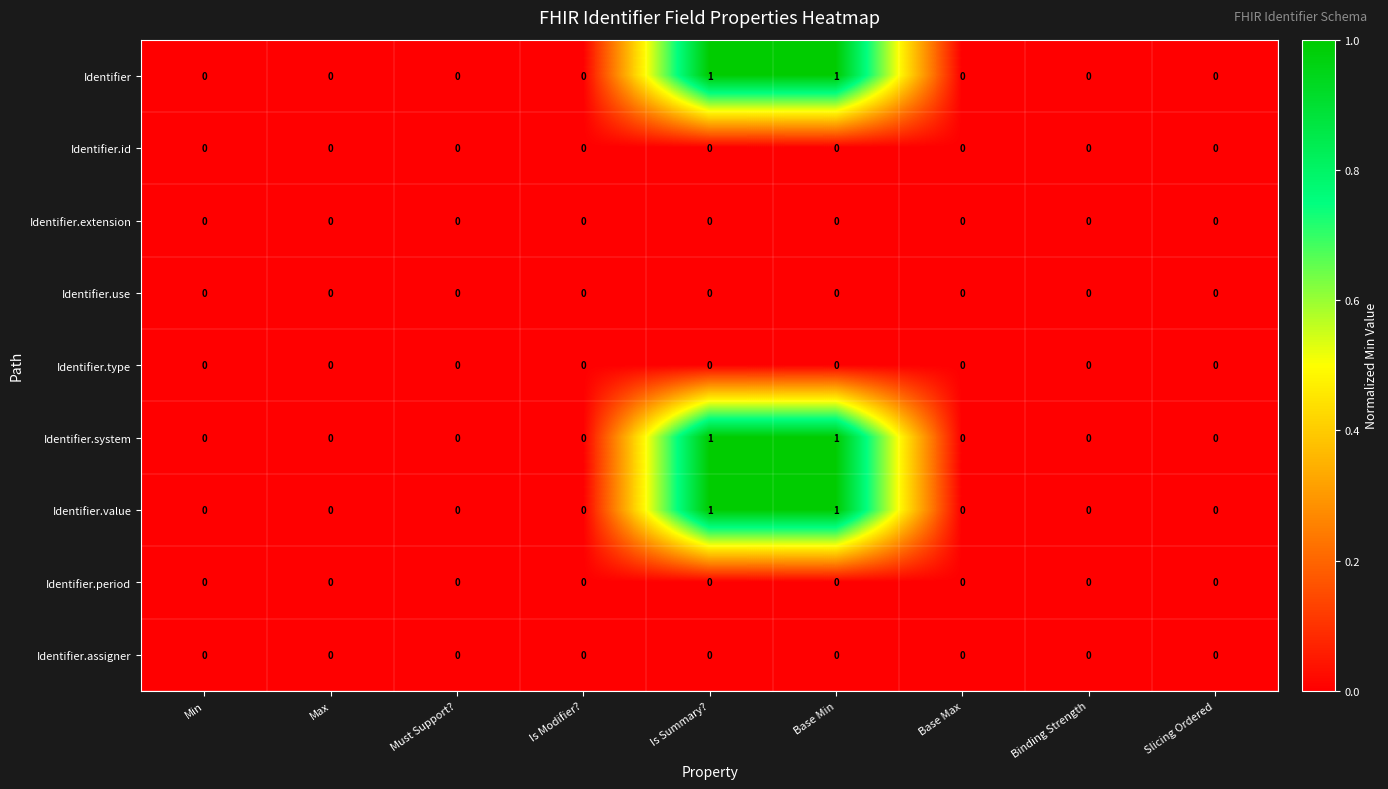

True or false: Identifier.id has a value of 0 at Base Min.

True